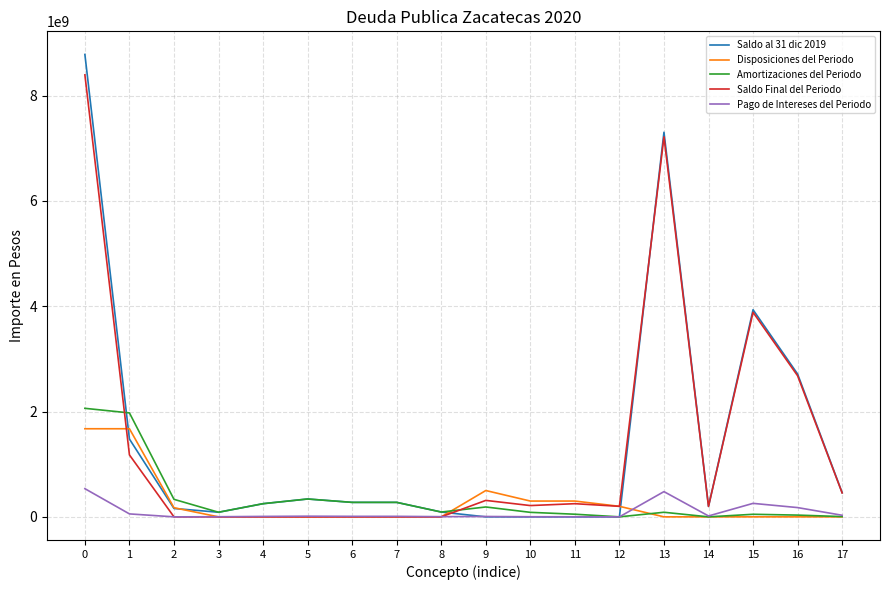

Which series has the widest spread of values?

Saldo al 31 dic 2019